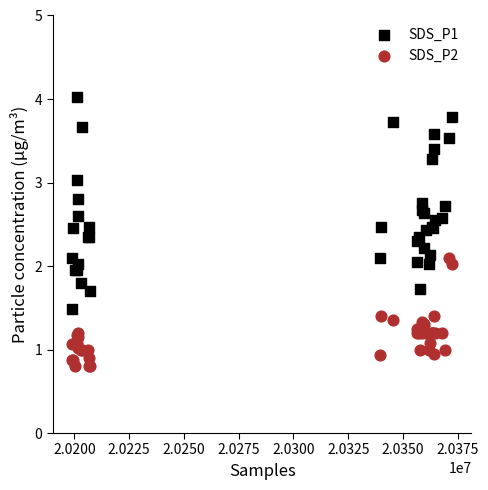

Which series reaches the minimum Y coordinate?

SDS_P2